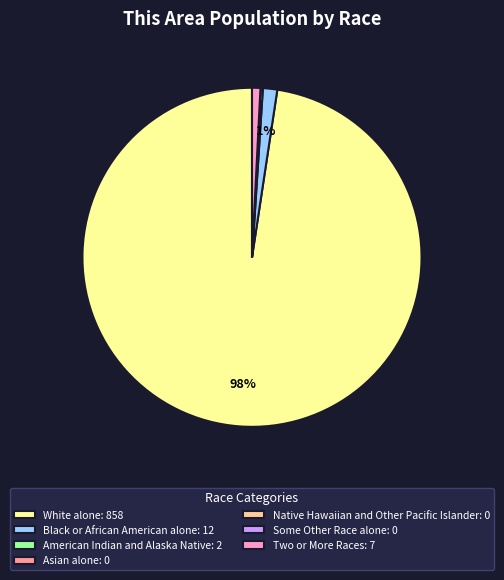

To the nearest percent, what is the average slice percentage?

14%